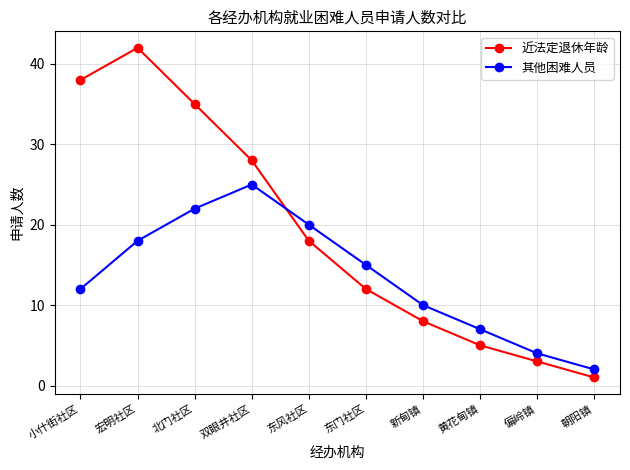

At which label does 近法定退休年龄 first exceed 18?

小什街社区